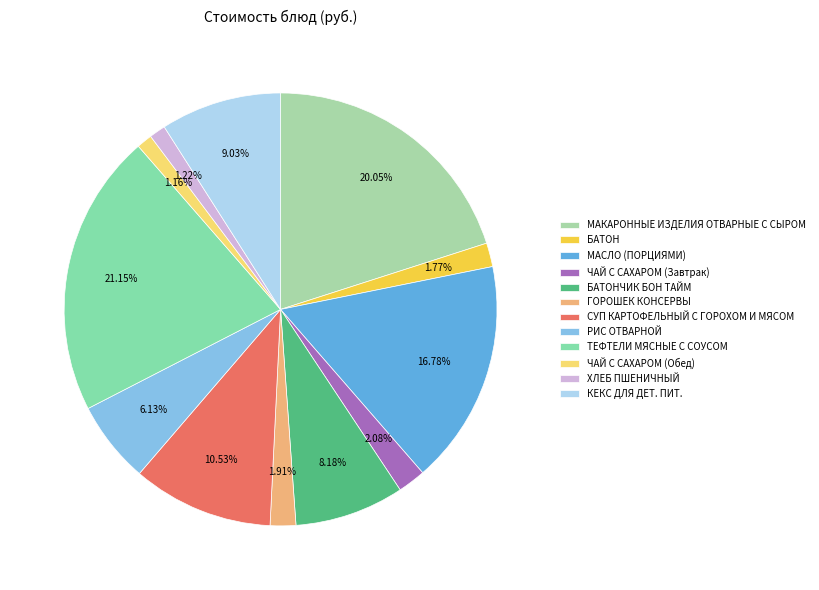

Is МАКАРОННЫЕ ИЗДЕЛИЯ ОТВАРНЫЕ С СЫРОМ the majority of the pie?

No